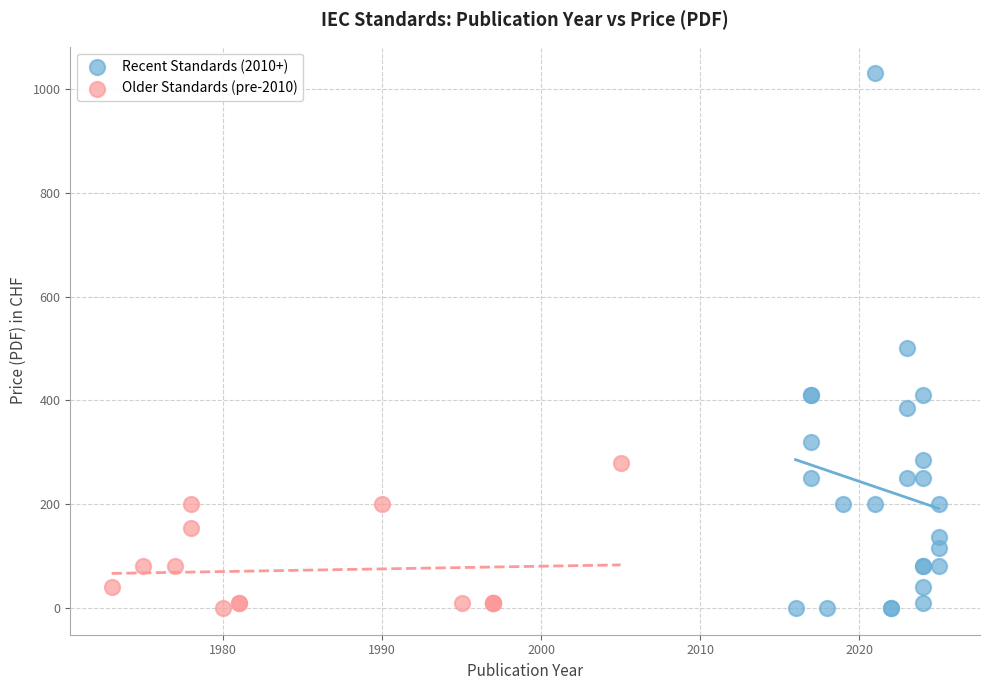

Which series has the largest Y range (max minus min)?

Recent Standards (2010+)